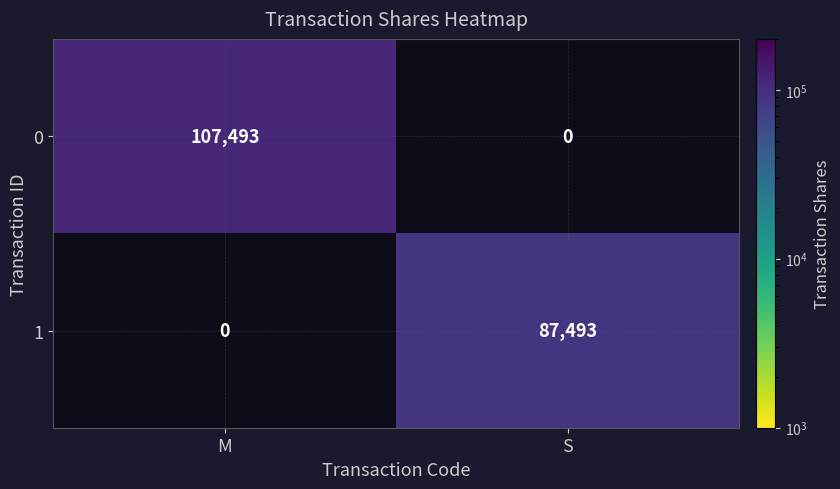

The 1 series shows 154713 at S. True or false?

False